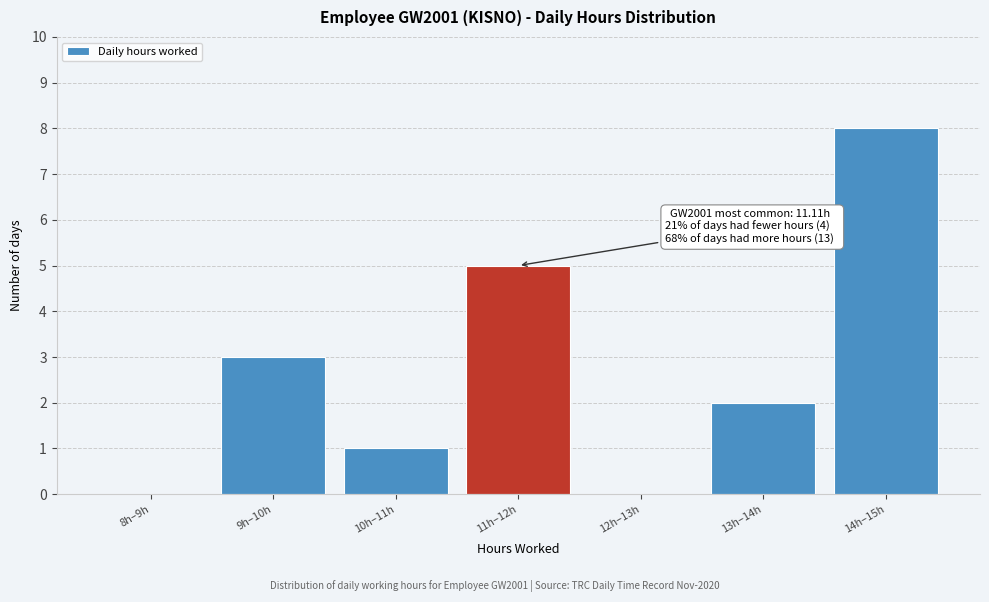

Reading left to right, extract all data points from this chart.

8h–9h=0	9h–10h=3	10h–11h=1	11h–12h=5	12h–13h=0	13h–14h=2	14h–15h=8